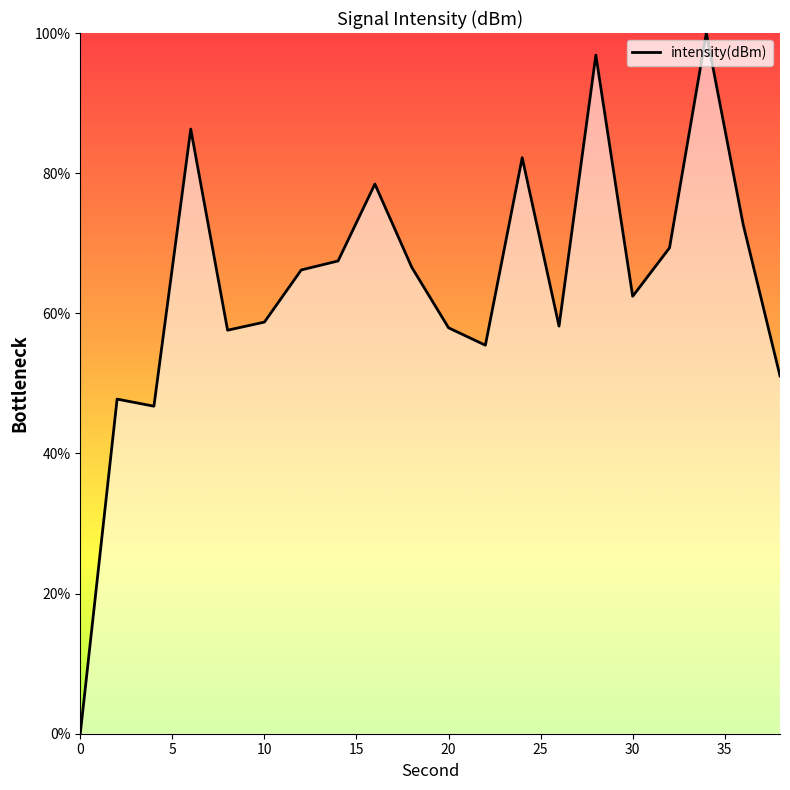

How many interior local peaks (higher than both neighbors) does the data have?

6